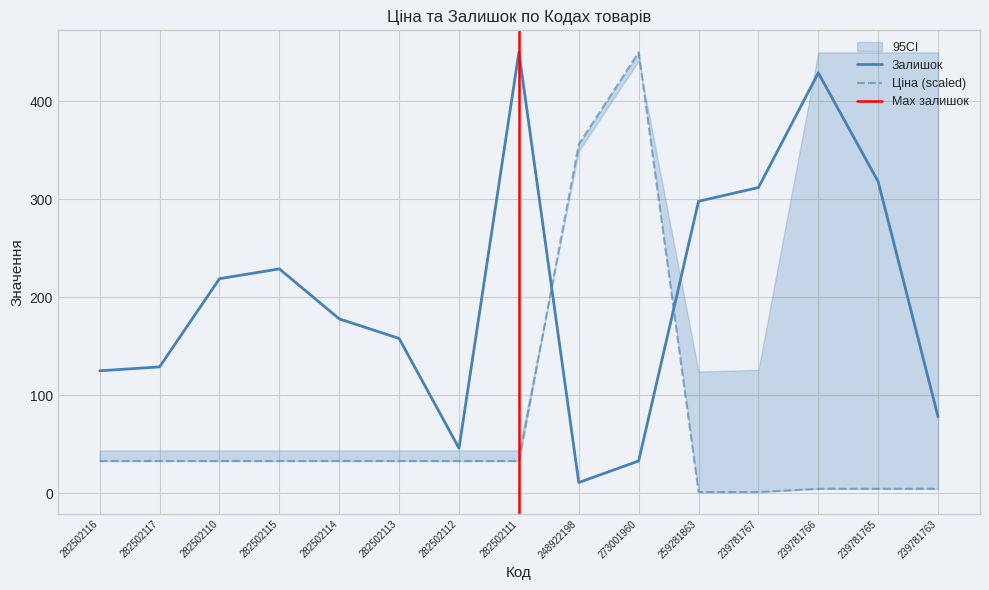

The Залишок series shows 80.8 at 282502112. True or false?

False